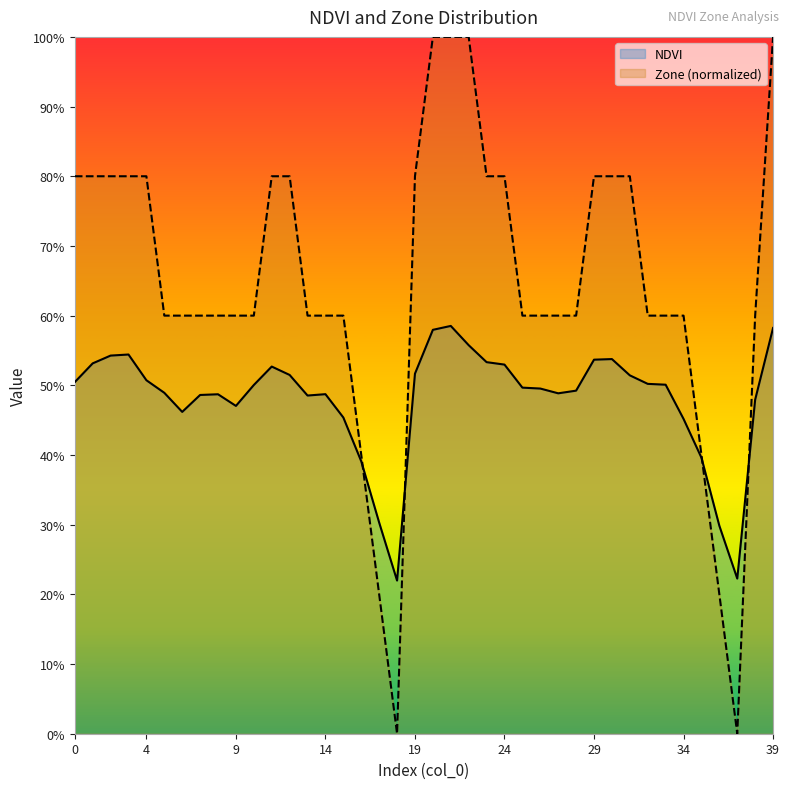

Reading left to right, extract all data points from this chart.

NDVI: 0=0.5	1=0.5	2=0.5	3=0.5	4=0.5	5=0.5	6=0.5	7=0.5	8=0.5	9=0.5	10=0.5	11=0.5	12=0.5	13=0.5	14=0.5	15=0.5	16=0.4	17=0.3	18=0.2	19=0.5	20=0.6	21=0.6	22=0.6	23=0.5	24=0.5	25=0.5	26=0.5	27=0.5	28=0.5	29=0.5	30=0.5	31=0.5	32=0.5	33=0.5	34=0.5	35=0.4	36=0.3	37=0.2	38=0.5	39=0.6
Zone: 0=0.8	1=0.8	2=0.8	3=0.8	4=0.8	5=0.6	6=0.6	7=0.6	8=0.6	9=0.6	10=0.6	11=0.8	12=0.8	13=0.6	14=0.6	15=0.6	16=0.4	17=0.2	18=0.0	19=0.8	20=1.0	21=1.0	22=1.0	23=0.8	24=0.8	25=0.6	26=0.6	27=0.6	28=0.6	29=0.8	30=0.8	31=0.8	32=0.6	33=0.6	34=0.6	35=0.4	36=0.2	37=0.0	38=0.6	39=1.0